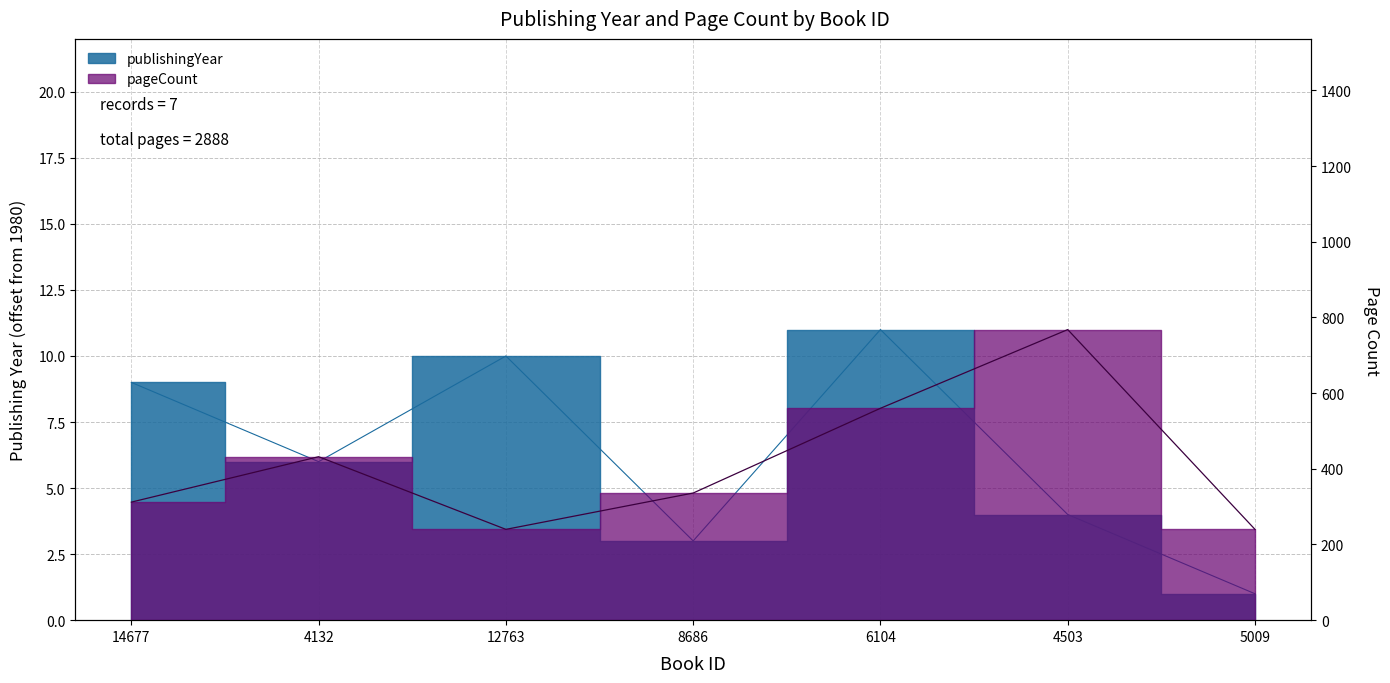

What is the value of the publishingYear point at the 4th from the left?

3